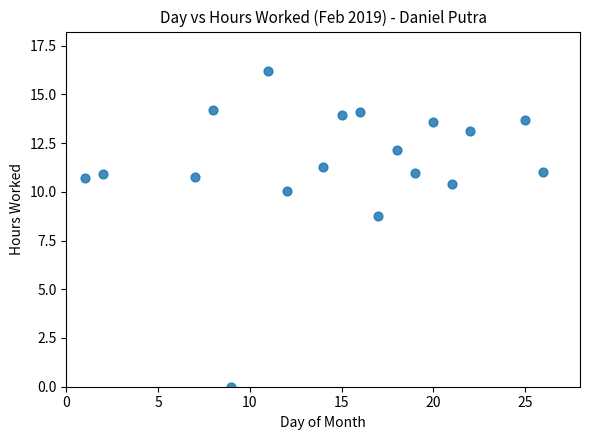

What Y value in the scatter plot is closest to 8?

8.7